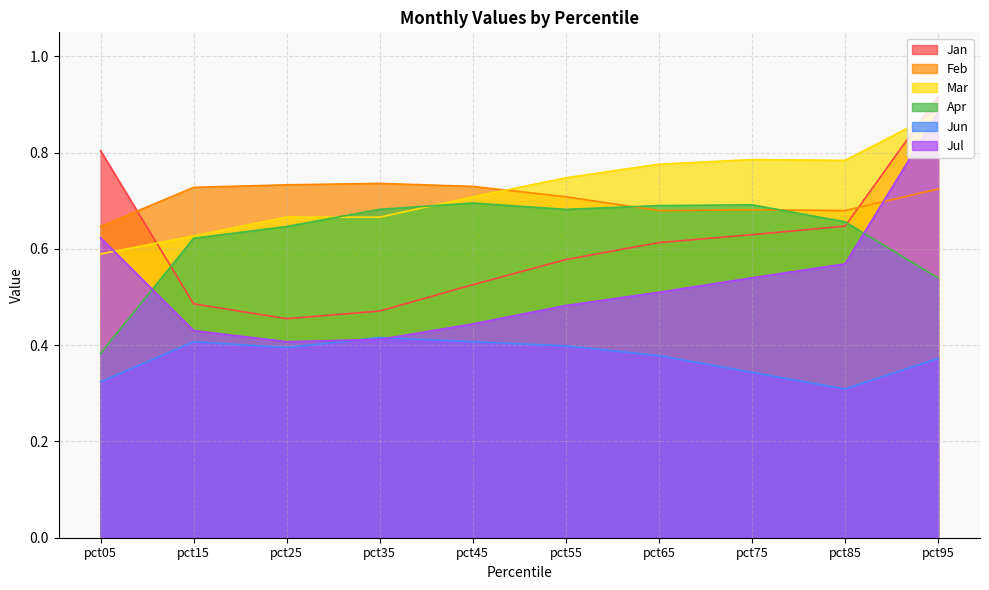

The value of Mar at pct95 is 1.5. True or false?

False